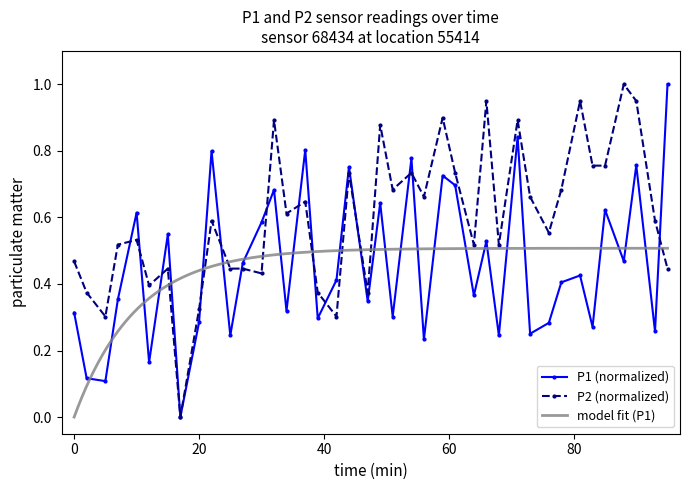

At how many categories does at least one series exceed 0?

39